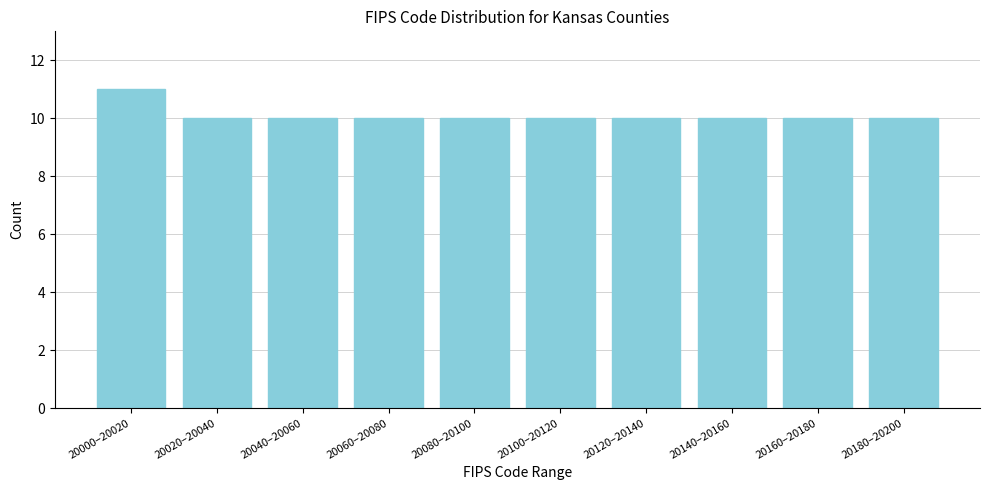

Reading right to left, what are all the values shown in this chart?

10	10	10	10	10	10	10	10	10	11